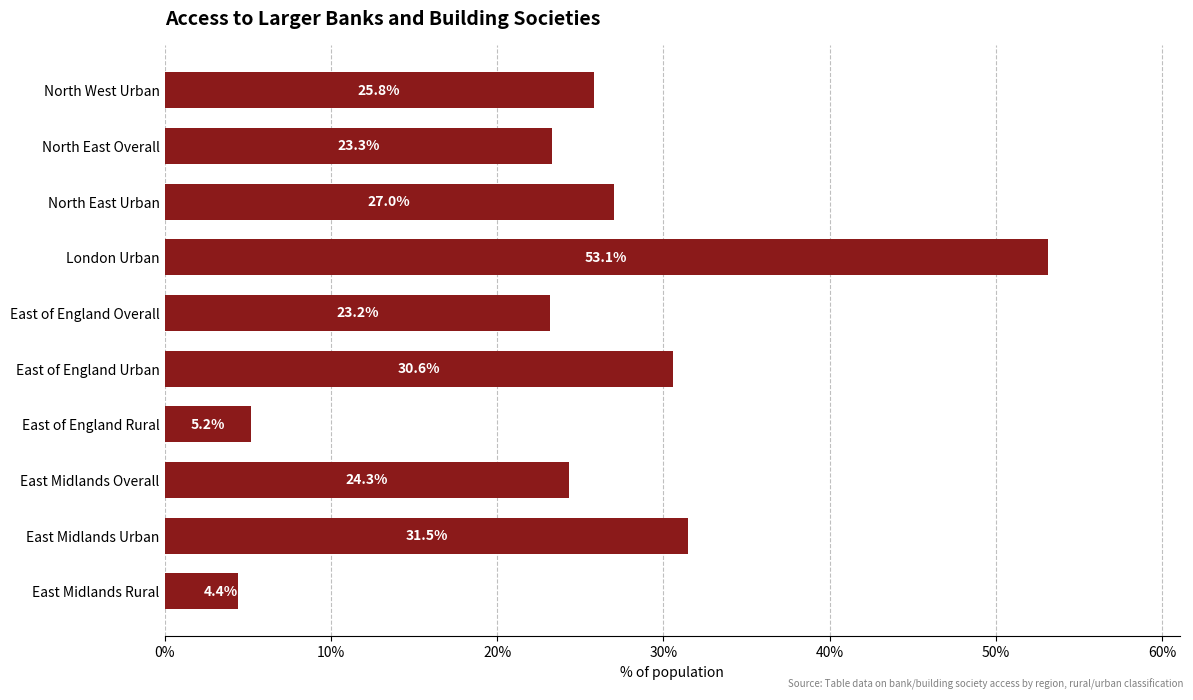

Between North East Overall and East of England Rural, which is larger?

North East Overall